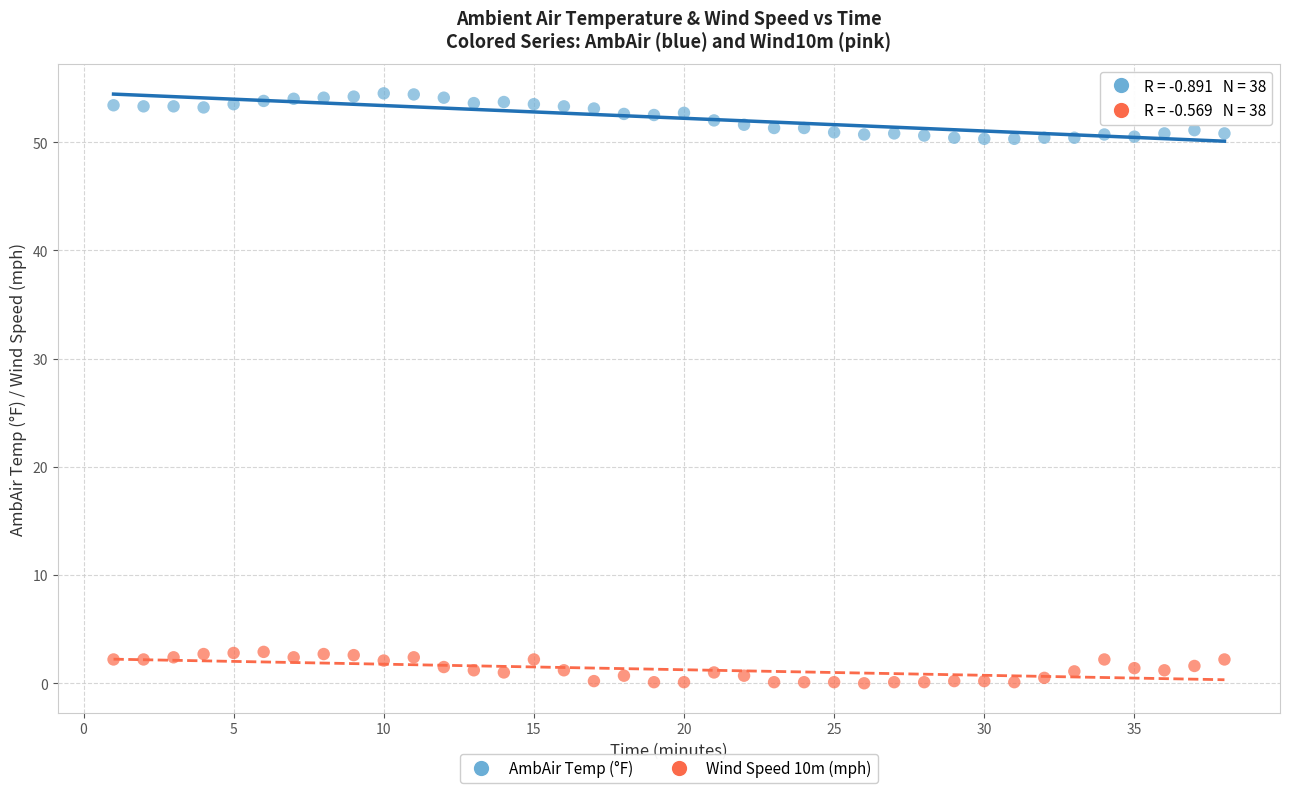

Across all data points, what is the range of X values (max minus min)?

37.0